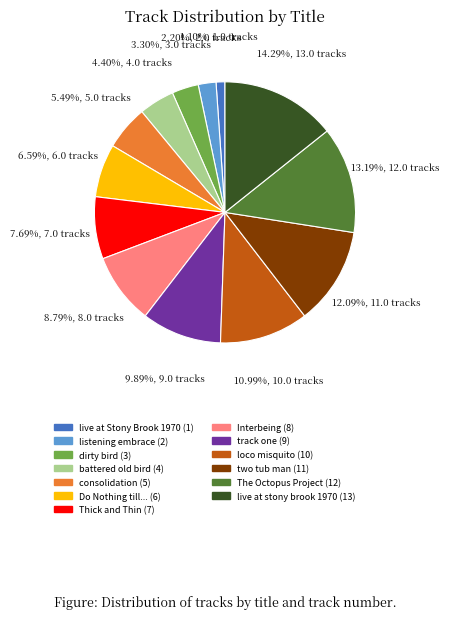

Does any single category account for the majority?

No